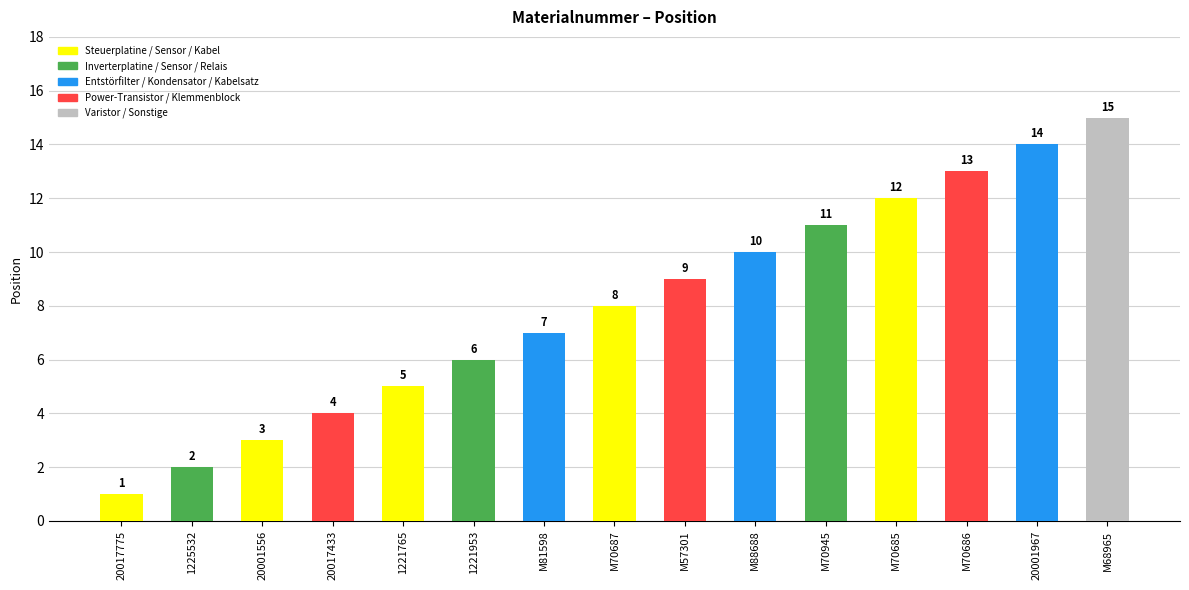

What is the difference between the maximum and minimum values?

14